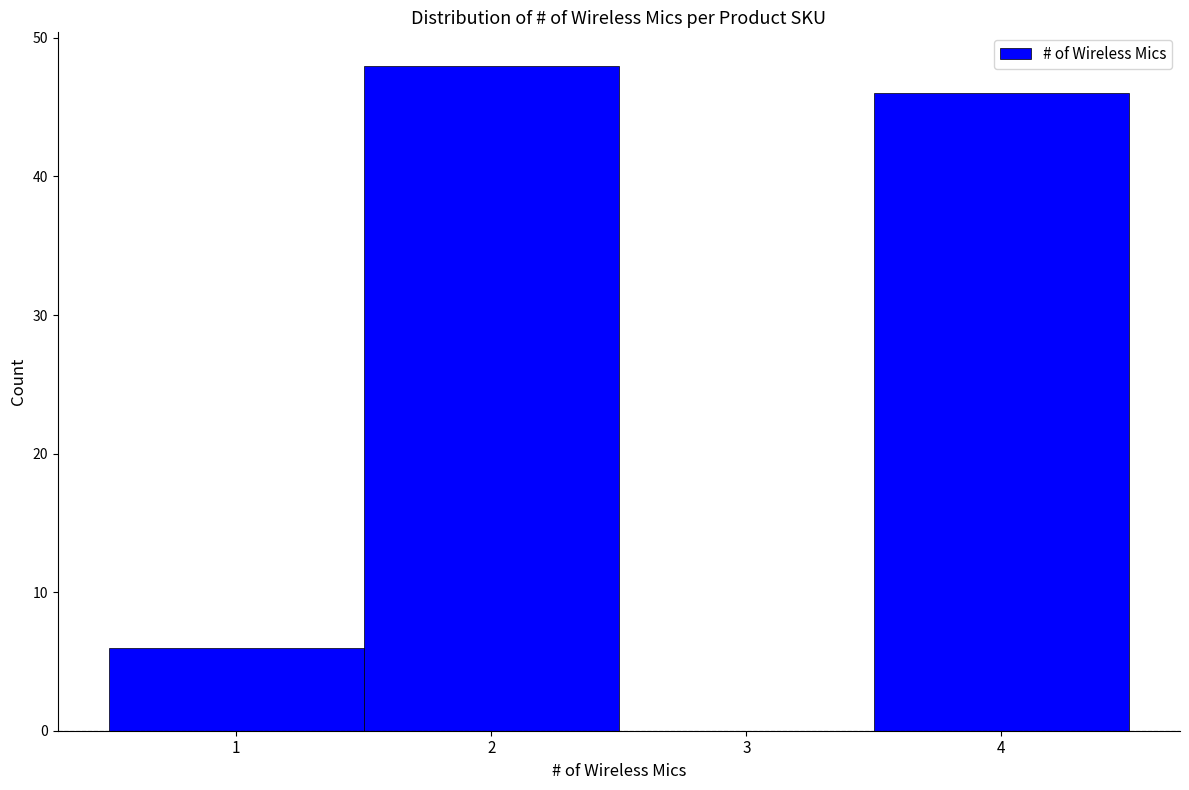

Reading left to right, list every bar in this chart as the range it spans on the x-axis followed by its height. The values are not printed on the chart, so give them approximately, as read against the axis.

0.5 to 1.5: 6
1.5 to 2.5: 48
2.5 to 3.5: 0
3.5 to 4.5: 46